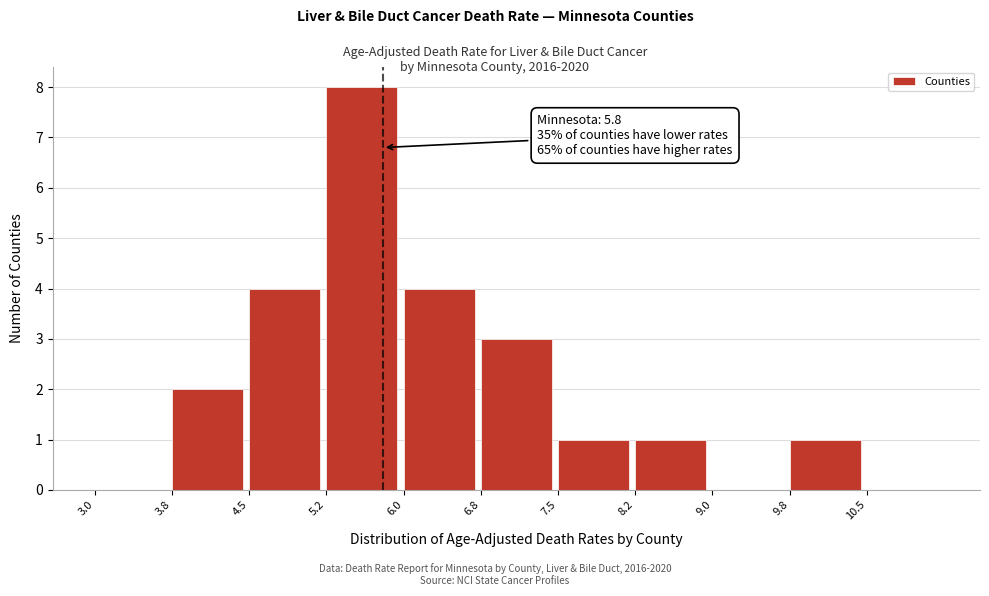

Which range on the x-axis has the tallest bar?

5.25 to 6.00